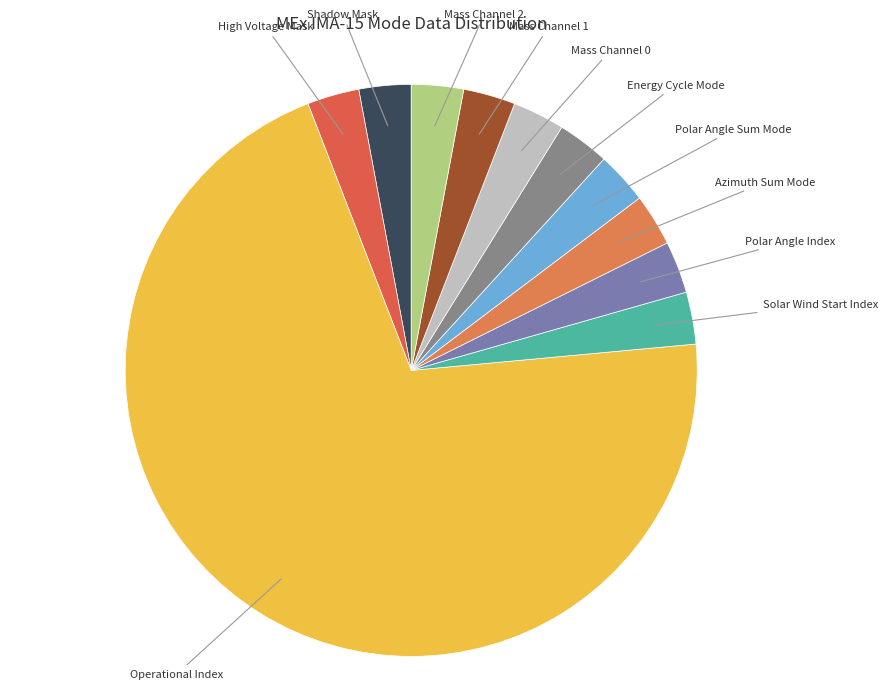

Which category accounts for the majority?

Operational Index